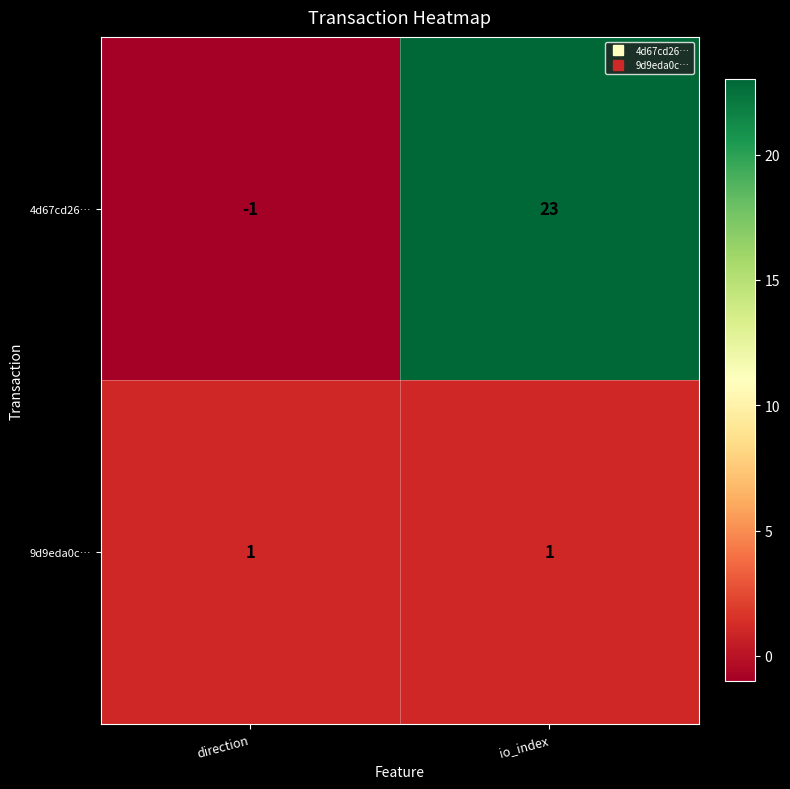

List the series in order of their overall mean, lowest first.

9d9eda0c…, 4d67cd26…